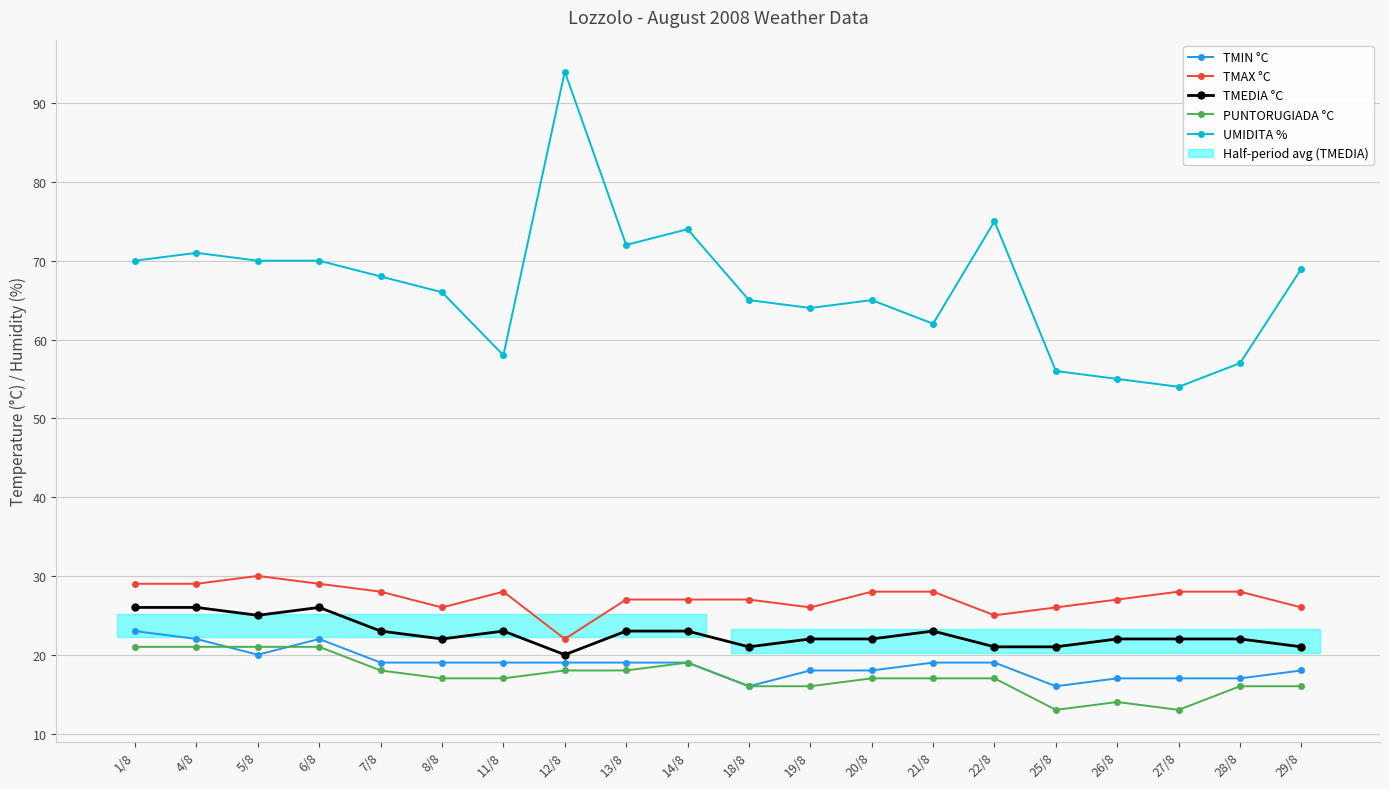

True or false: TMIN °C and TMEDIA °C cross at least once.

False